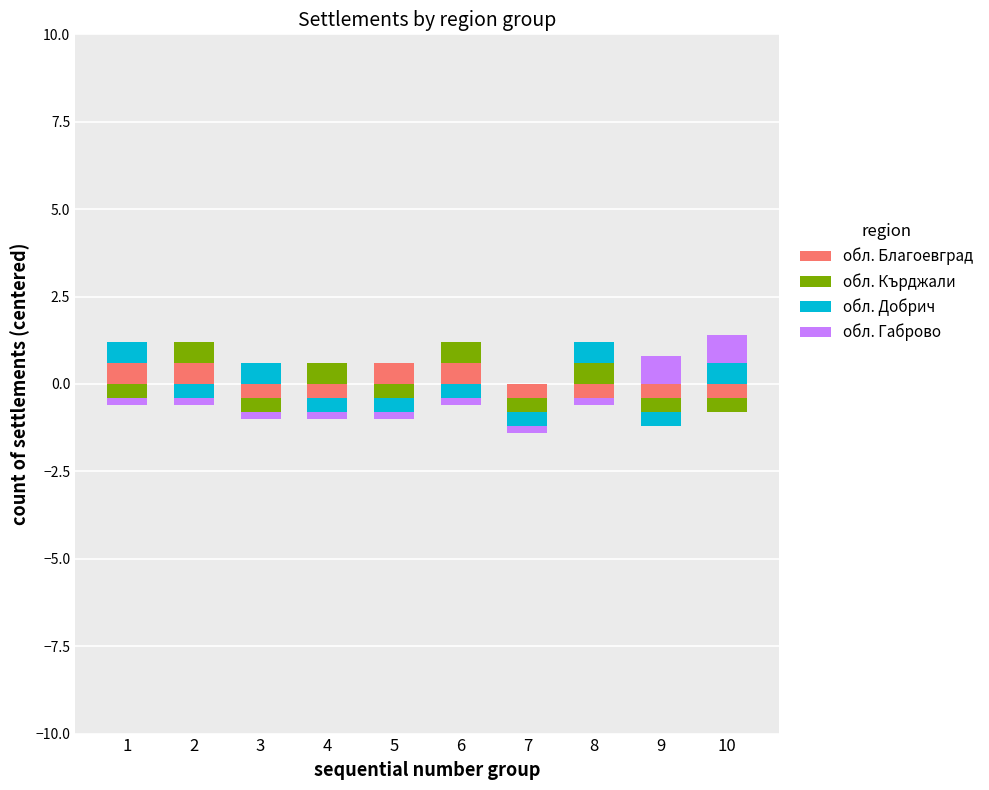

The value of обл. Габрово at 2 is 0.4. True or false?

False